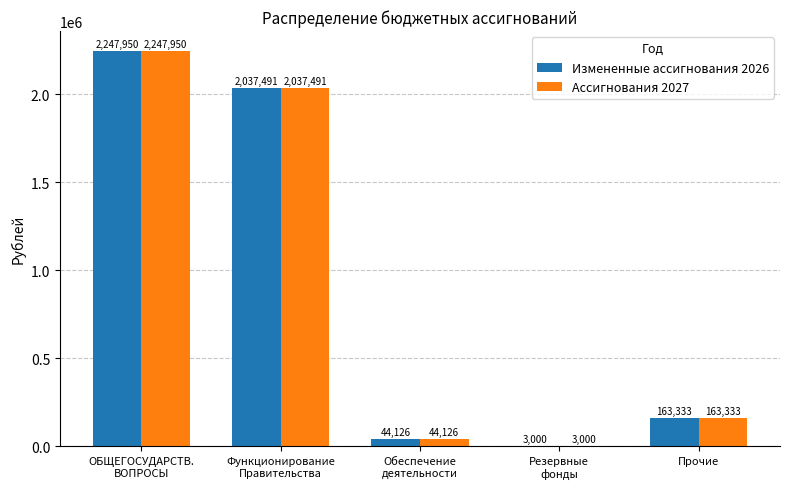

What is the maximum value for Ассигнования 2027?

2247950